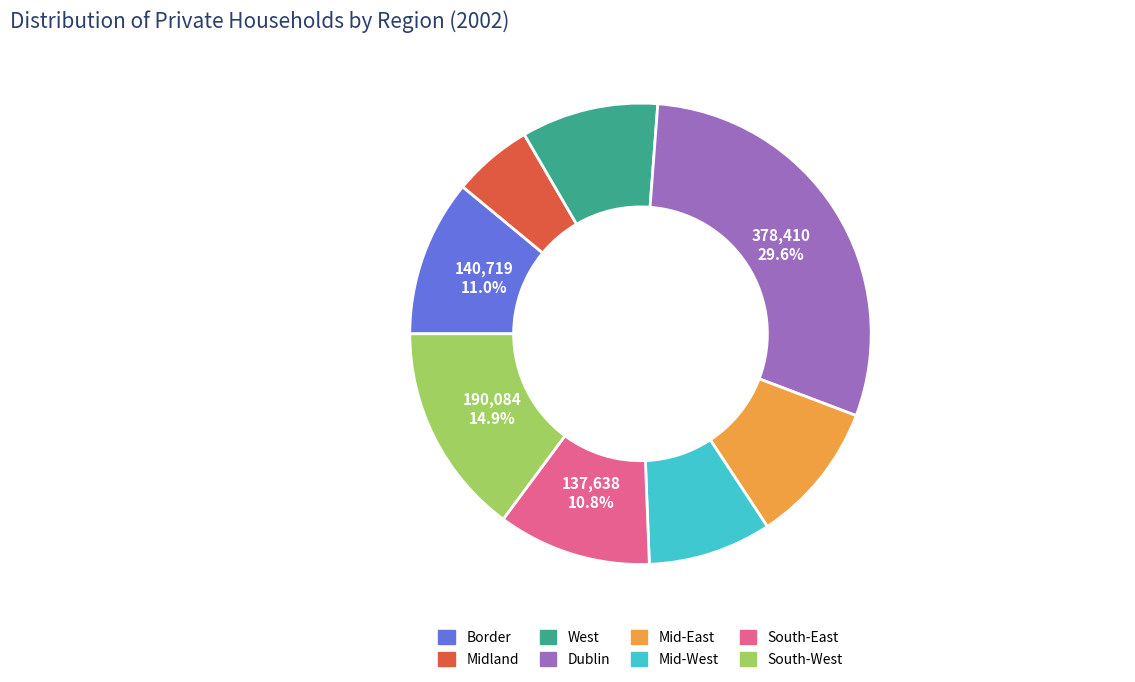

To the nearest percent, what percentage of the pie is Dublin?

30%